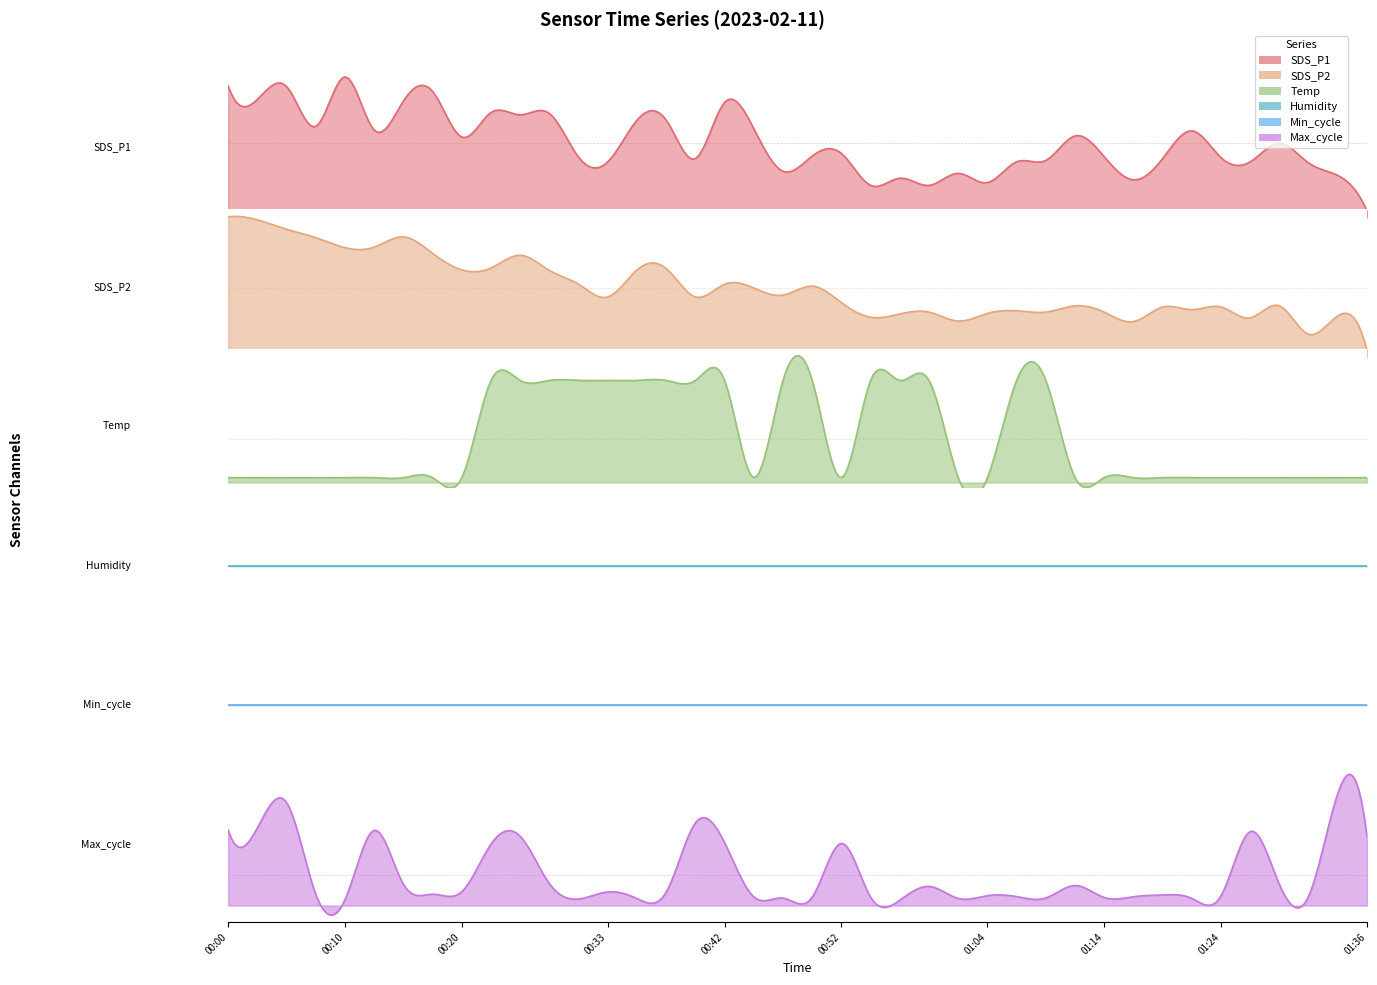

True or false: Humidity and Max_cycle cross at least once.

False